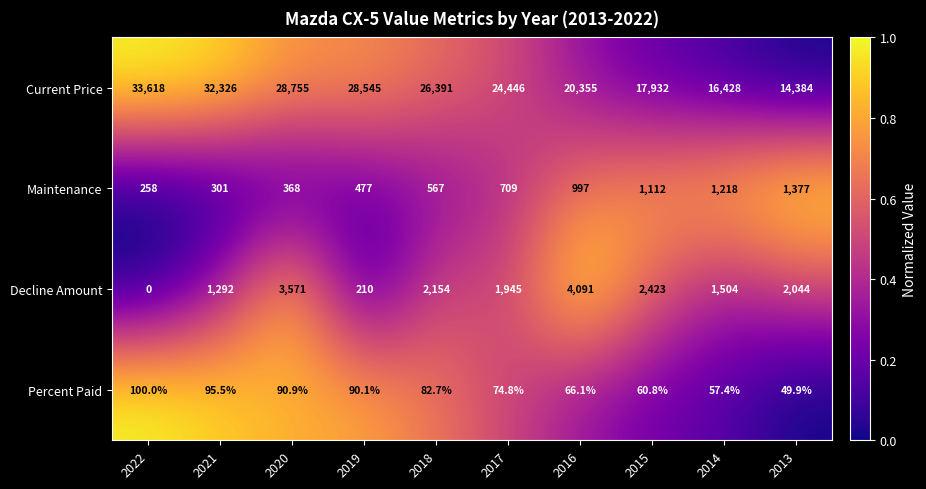

The value of Current Price at 2020 is 50943.3. True or false?

False